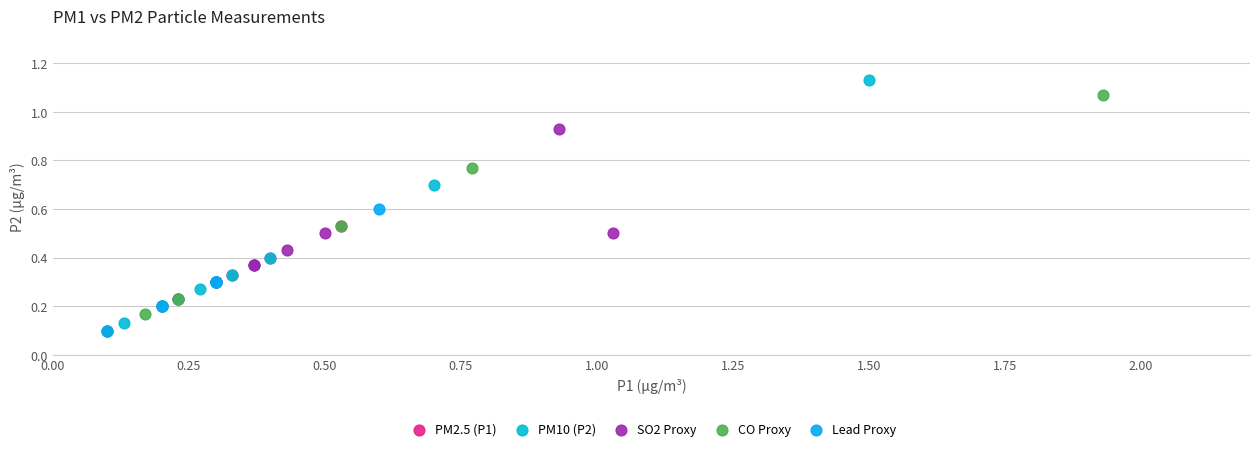

Which series contains the highest Y value?

PM10 (P2)